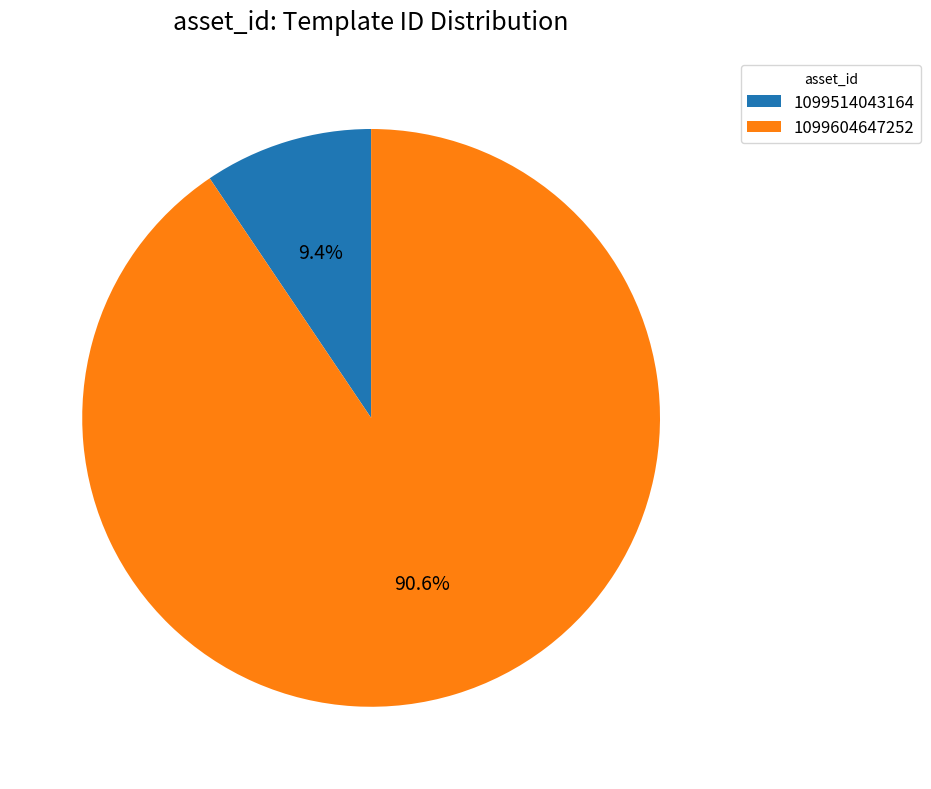

Count the number of slices in the pie.

2